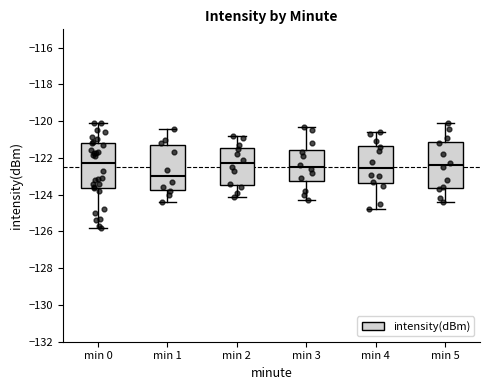

Reading left to right, transcribe this box plot: for each box, give where its median line is, the range the box spans, and where its two whiskers end, as read against the y-axis. The values are not printed on the chart, so give them approximately, as read against the axis.

min 0: median -122.2, box -123.6 to -121.2, whiskers -125.8 to -120.2
min 1: median -123.0, box -123.8 to -121.2, whiskers -124.4 to -120.4
min 2: median -122.2, box -123.4 to -121.4, whiskers -124.0 to -120.8
min 3: median -122.4, box -123.2 to -121.6, whiskers -124.2 to -120.2
min 4: median -122.6, box -123.4 to -121.4, whiskers -124.8 to -120.6
min 5: median -122.4, box -123.6 to -121.2, whiskers -124.4 to -120.0